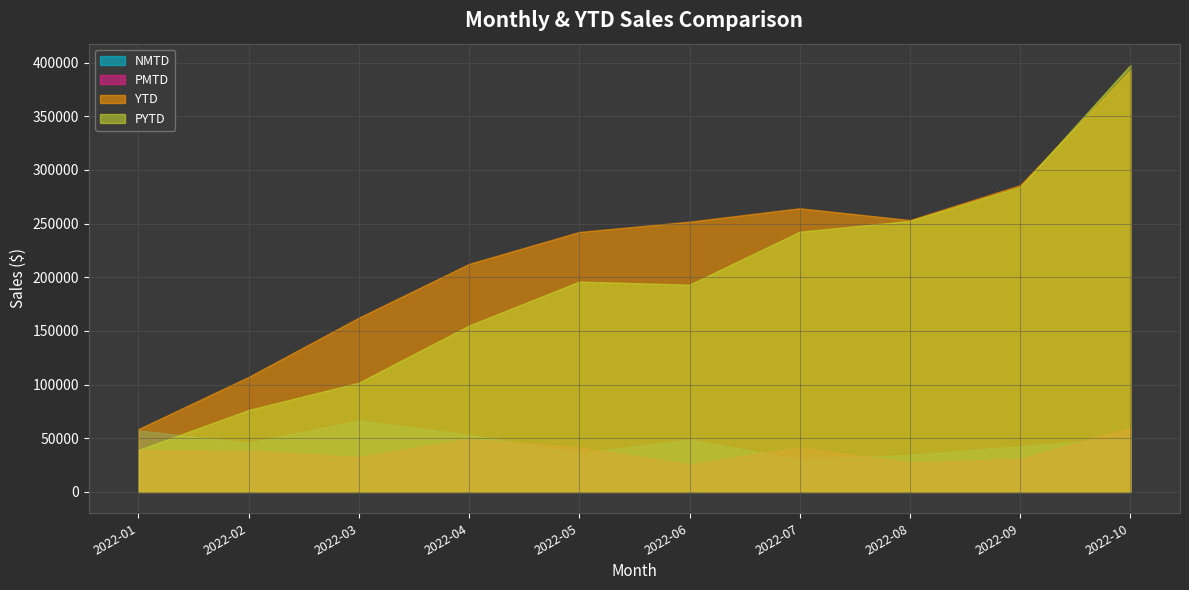

Reading left to right, extract all data points from this chart.

NMTD: 57311.0	45747.2	66550.8	53186.5	36268.5	48655.2	30284.8	34541.6	42601.4	50379.2
PMTD: 39049.0	38162.0	32610.0	49151.0	41525.0	25574.0	41436.0	27333.0	30804.0	59876.0
YTD: 58521.4	107136.4	162324.6	212435.8	242183.5	251771.9	264257.4	253248.9	285795.5	392596.1
PYTD: 39049.0	76344.0	101814.0	155055.0	195933.0	193096.0	242448.0	252509.0	284074.0	397714.0